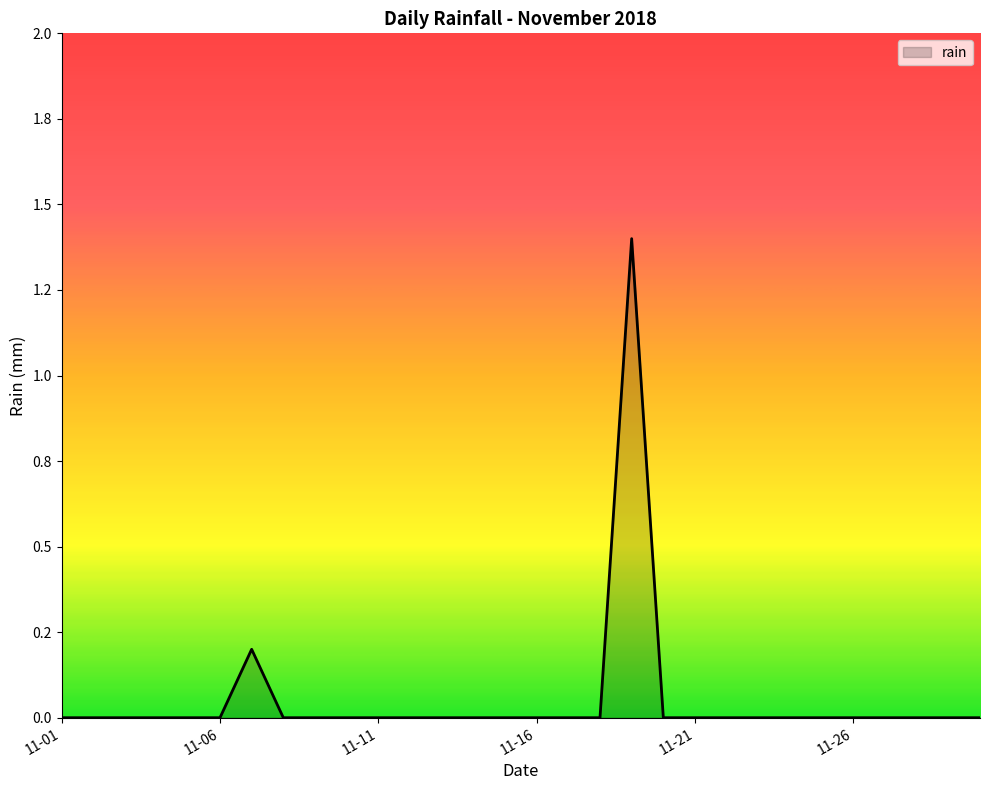

Reading left to right, transcribe all the data shown in this chart.

0.0	0.0	0.0	0.0	0.0	0.0	0.2	0.0	0.0	0.0	0.0	0.0	0.0	0.0	0.0	0.0	0.0	0.0	1.4	0.0	0.0	0.0	0.0	0.0	0.0	0.0	0.0	0.0	0.0	0.0